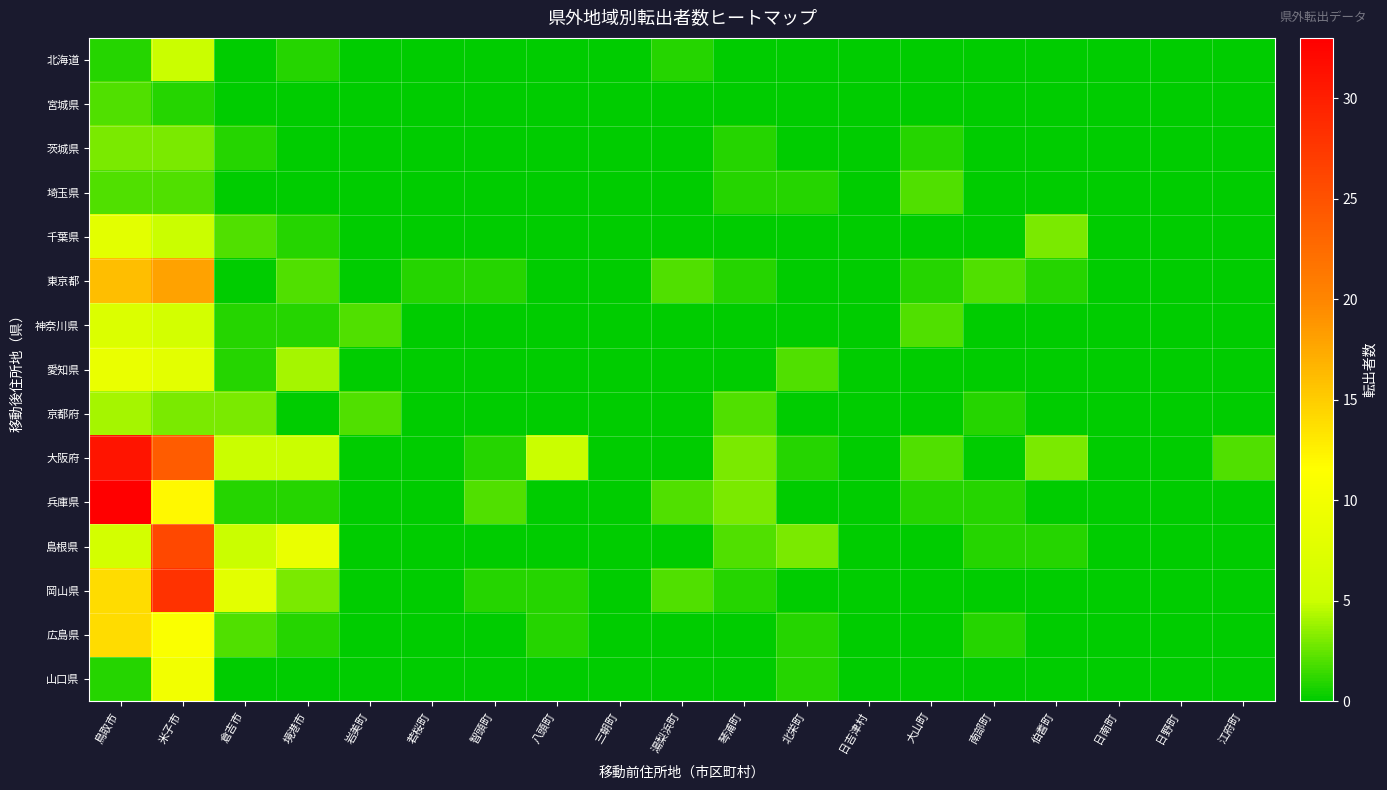

Rank the series at 湯梨浜町 from lowest to highest value.

宮城県, 茨城県, 埼玉県, 千葉県, 神奈川県, 愛知県, 京都府, 大阪府, 島根県, 広島県, 山口県, 北海道, 東京都, 兵庫県, 岡山県